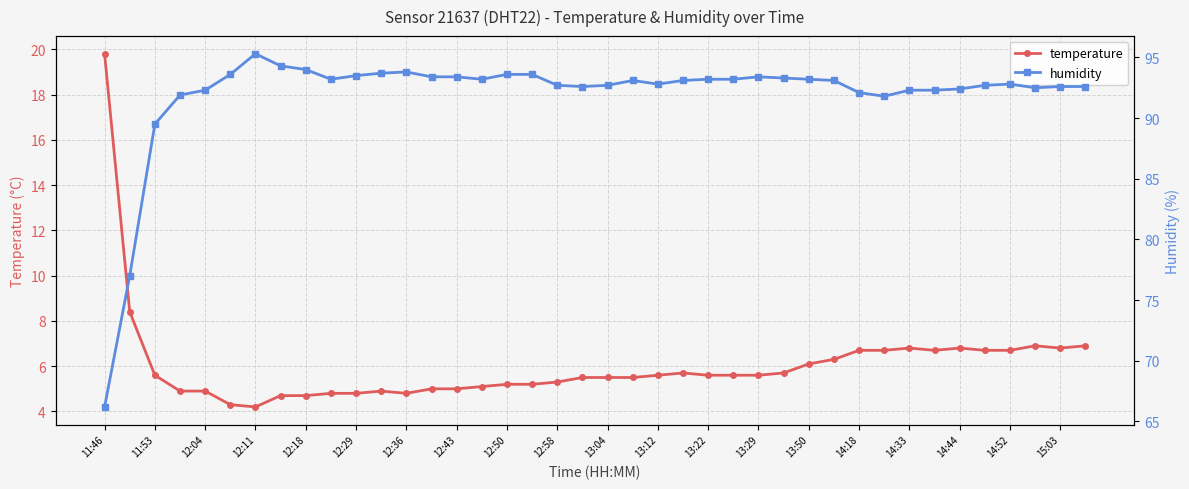

How many interior local peaks does the humidity series have?

5